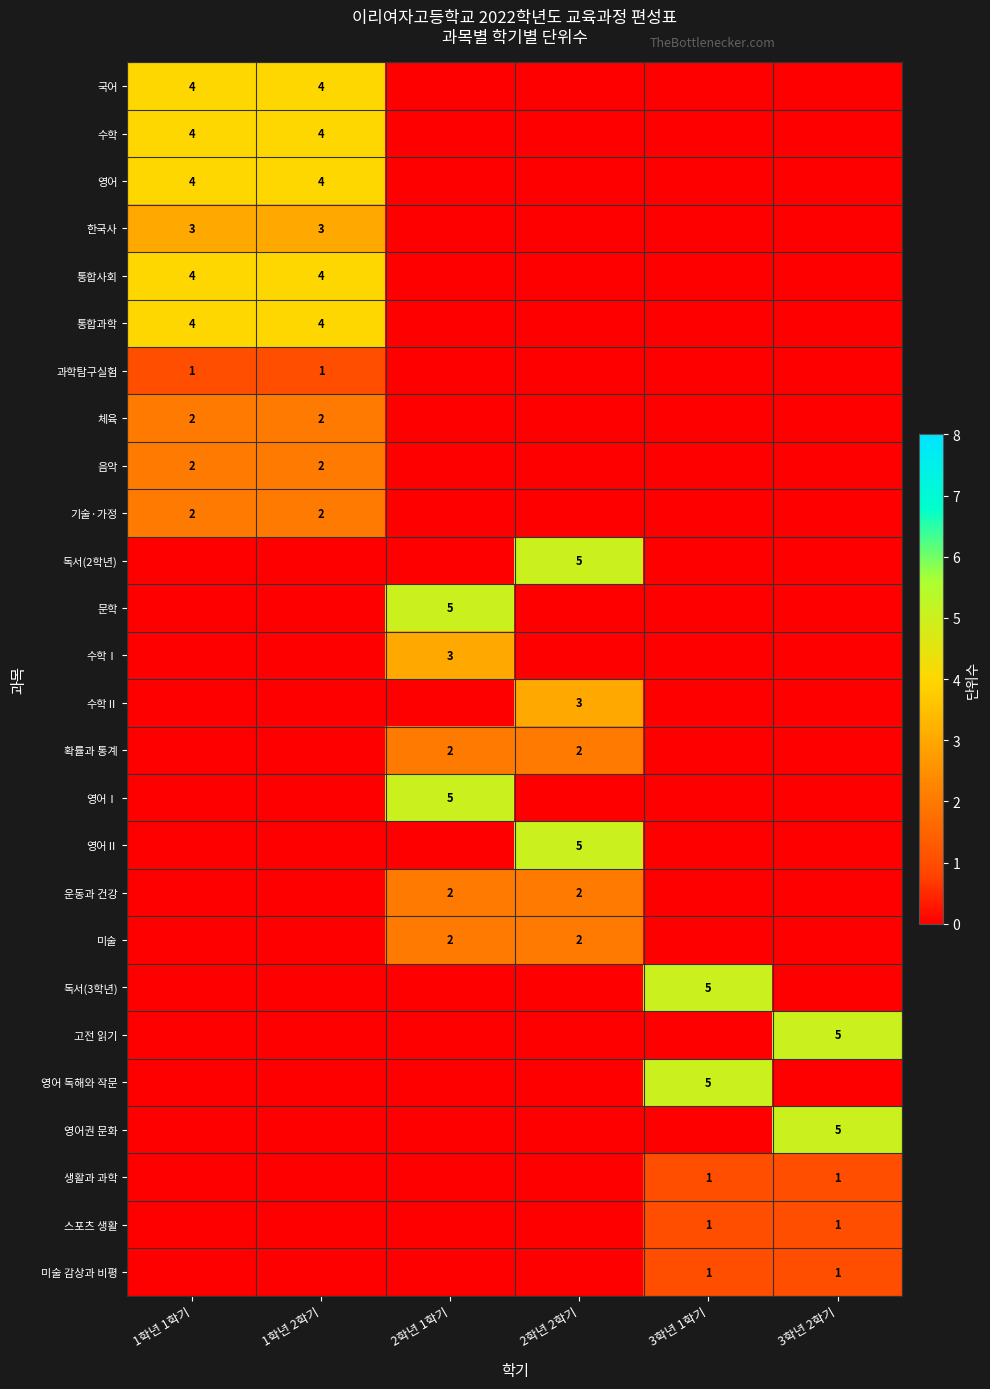

True or false: 영어 has a value of 7 at 1학년 1학기.

False